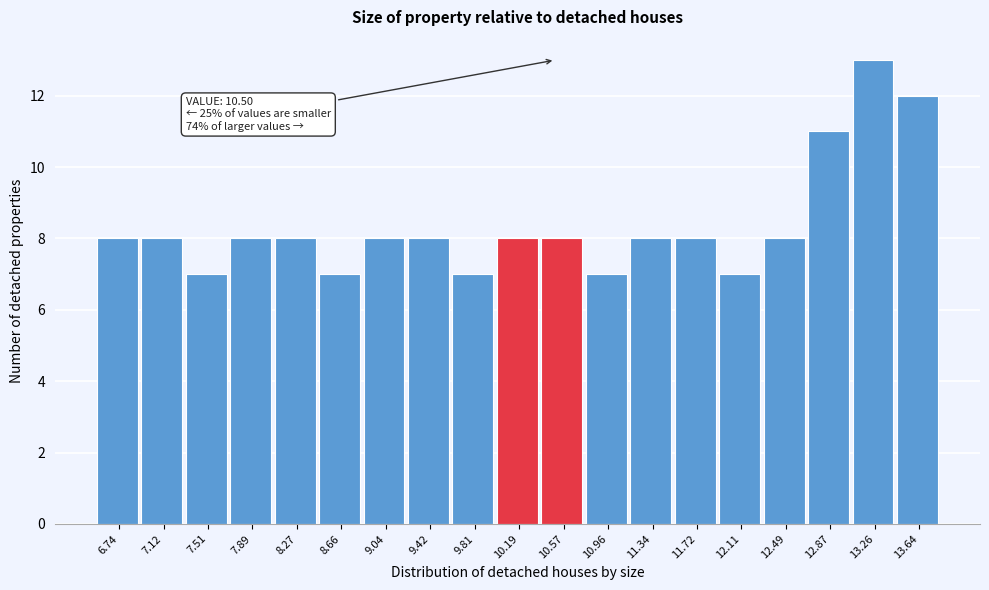

Which range on the x-axis has the tallest bar?

13.05 to 13.45